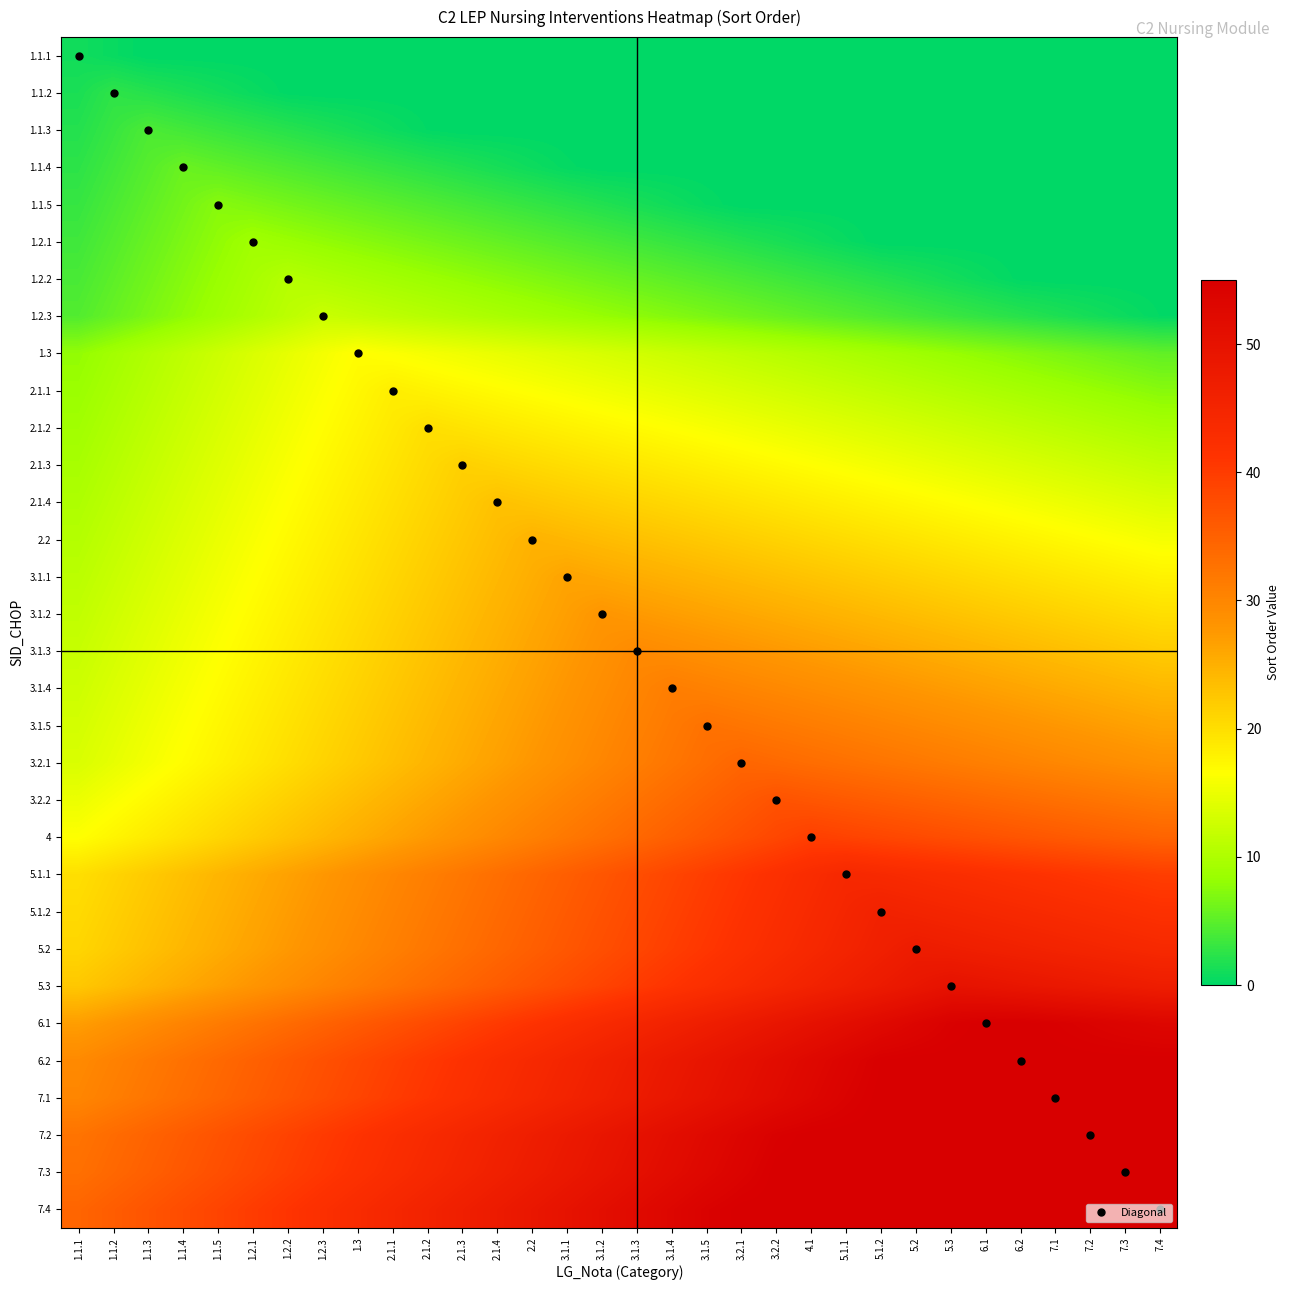

At which category does the chart reach its peak across all series?

6.1